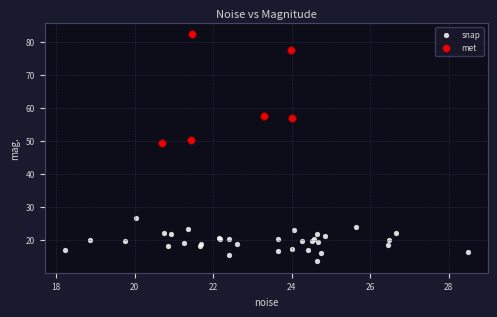

Which series contains the lowest Y value?

snap